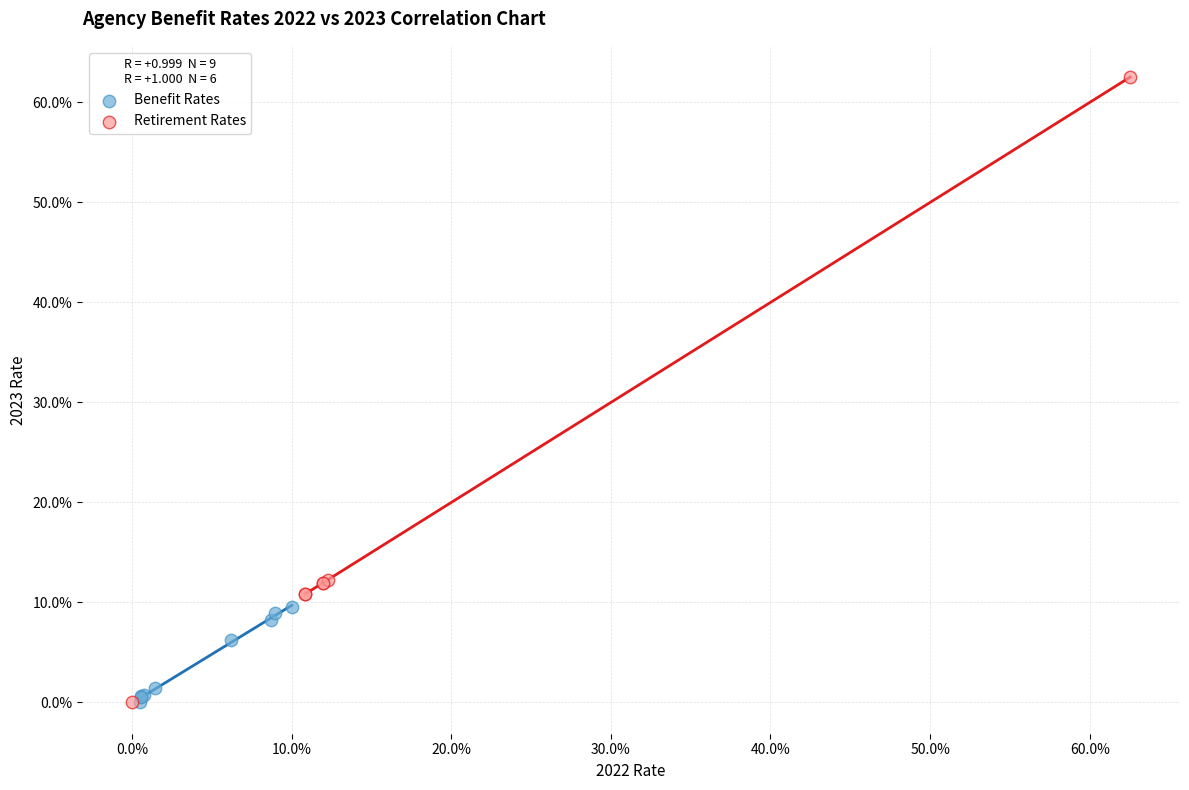

What are all the series names shown in the legend?

Benefit Rates, Retirement Rates